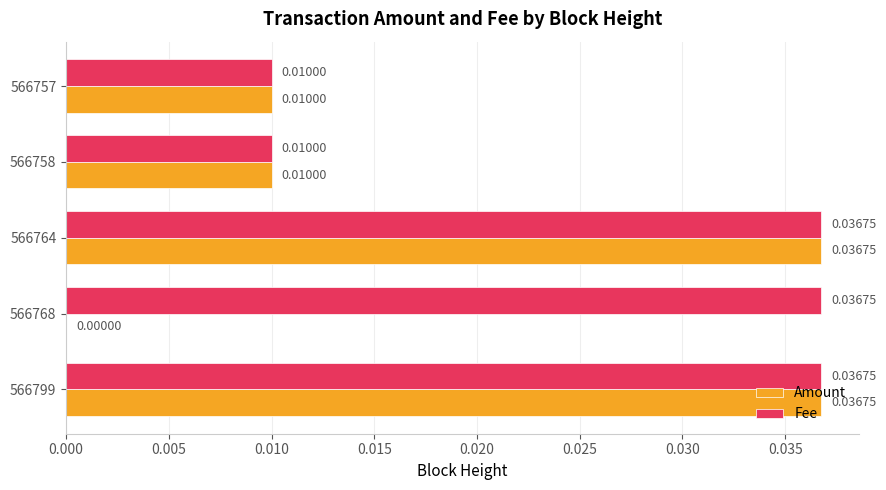

Which series has the largest total across all categories?

Fee